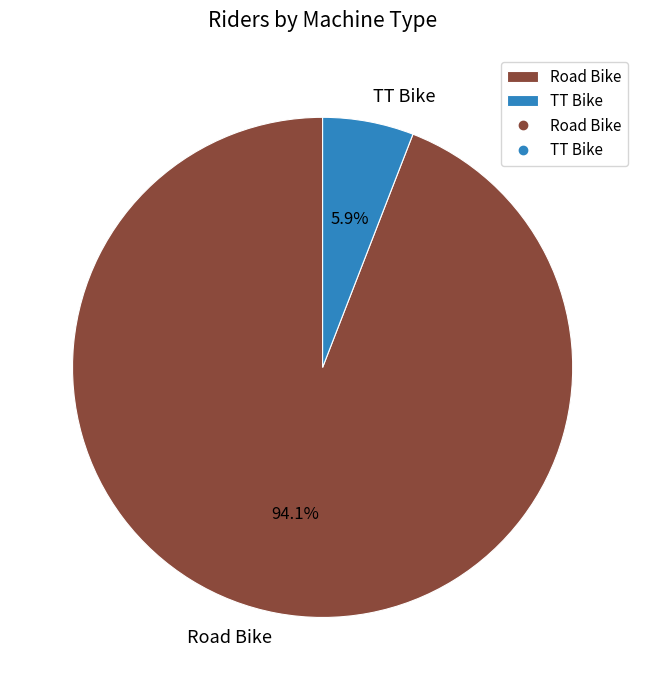

How many slices are in this pie chart?

2